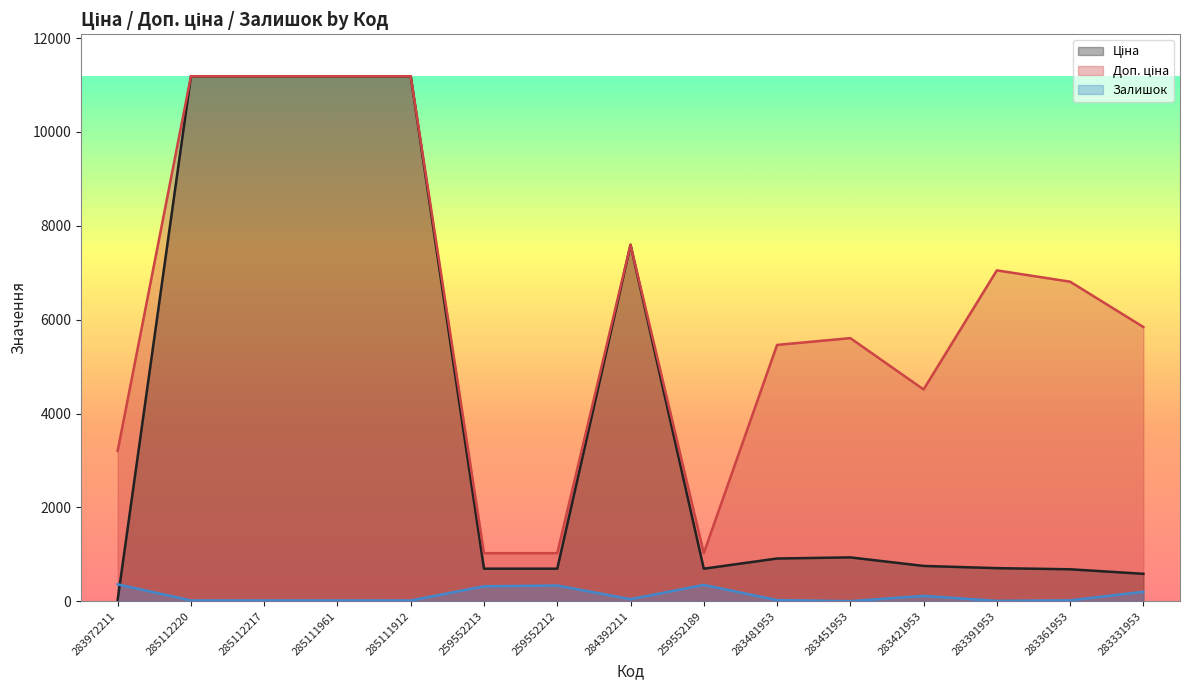

Reading left to right, what are all the values shown in this chart?

Ціна: 283972211=32.0	285112220=11188.2	285112217=11188.2	285111961=11188.2	285111912=11188.2	259552213=693.7	259552212=693.7	284392211=7596.5	259552189=693.7	283481953=910.4	283451953=934.5	283421953=752.2	283391953=705.1	283361953=681.0	283331953=584.4
Доп. ціна: 283972211=3205.0	285112220=11188.2	285112217=11188.2	285111961=11188.2	285111912=11188.2	259552213=1024.6	259552212=1024.6	284392211=7596.5	259552189=1024.6	283481953=5462.3	283451953=5607.2	283421953=4513.3	283391953=7051.3	283361953=6809.8	283331953=5843.9
Залишок: 283972211=360.0	285112220=17.0	285112217=17.0	285111961=17.0	285111912=15.0	259552213=318.0	259552212=335.0	284392211=44.0	259552189=348.0	283481953=24.0	283451953=2.0	283421953=113.0	283391953=8.0	283361953=19.0	283331953=202.0